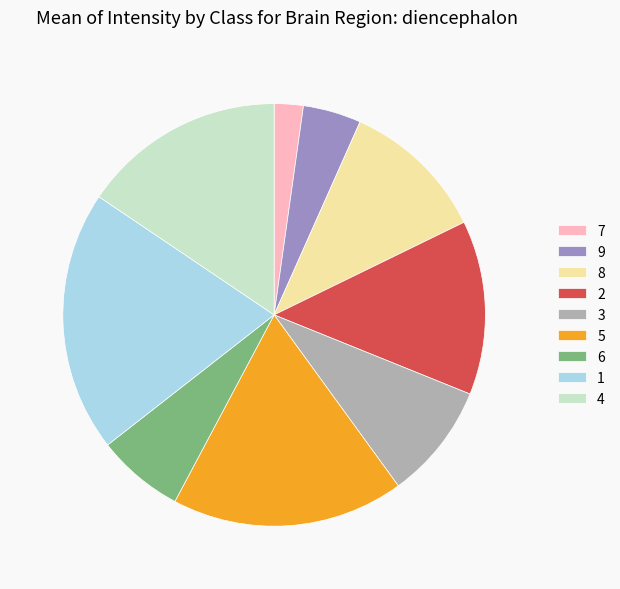

What is the ratio of the value at 5 to the value at 6?

2.7